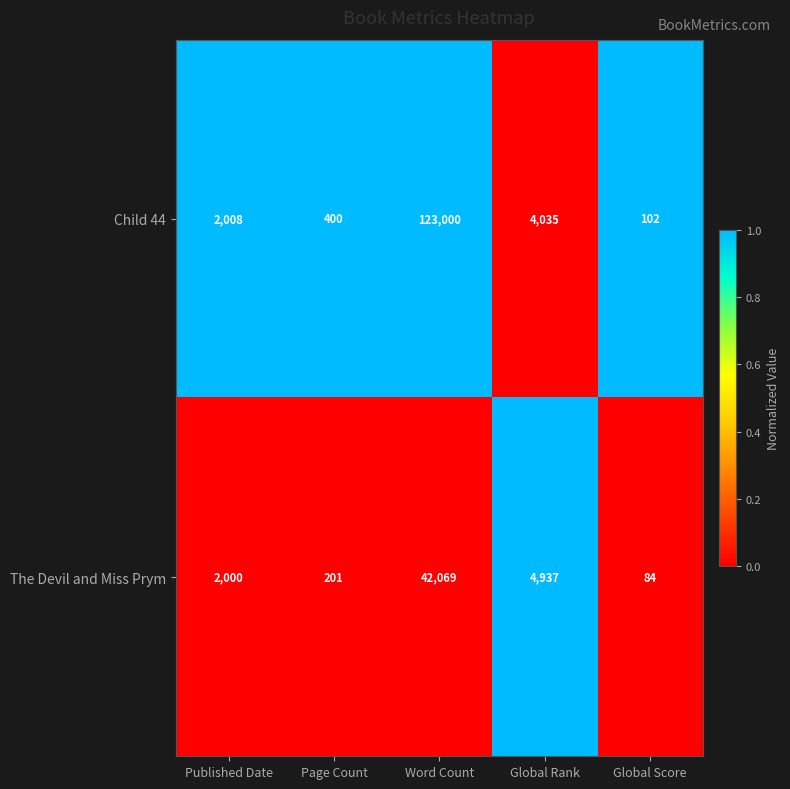

What is the minimum value shown in the chart?

84